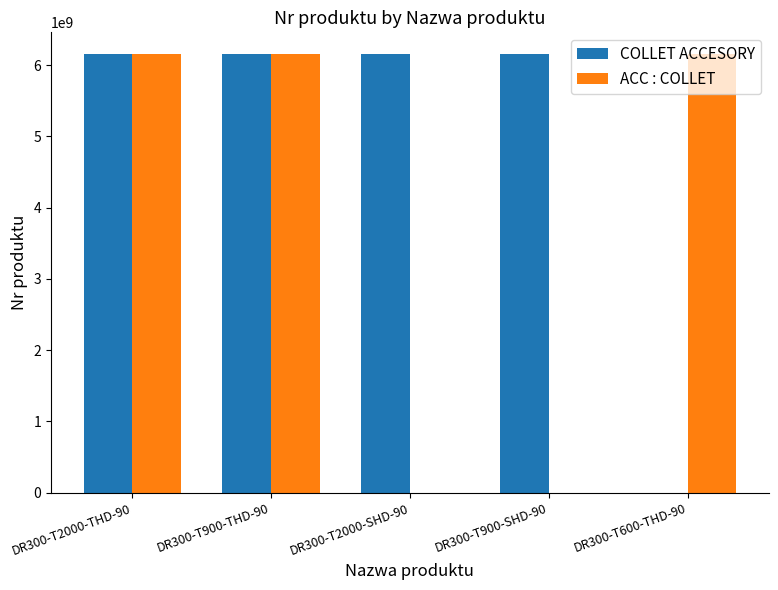

What is the sum of all COLLET ACCESORY values?

24607041780